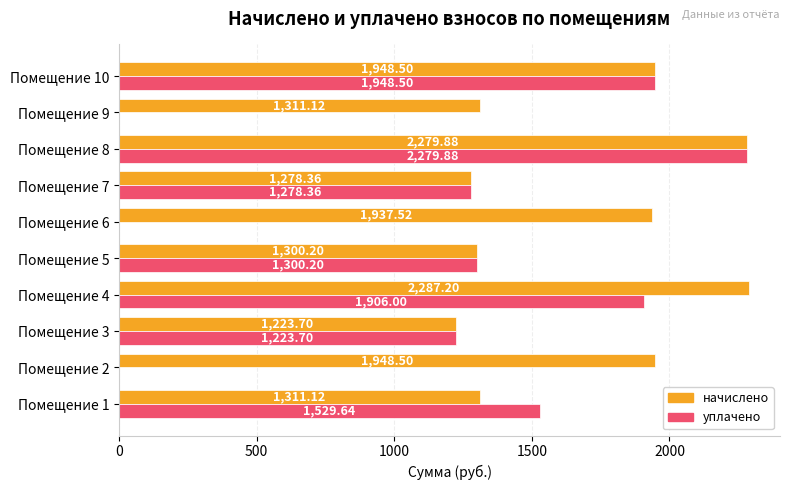

What is the sum of all начислено values?

16826.1